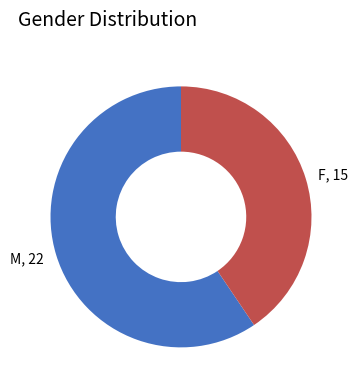

Which slice is the largest?

M